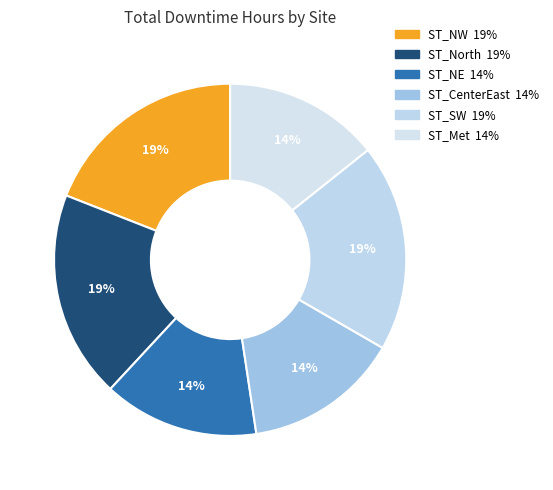

Is there a majority slice in this chart?

No